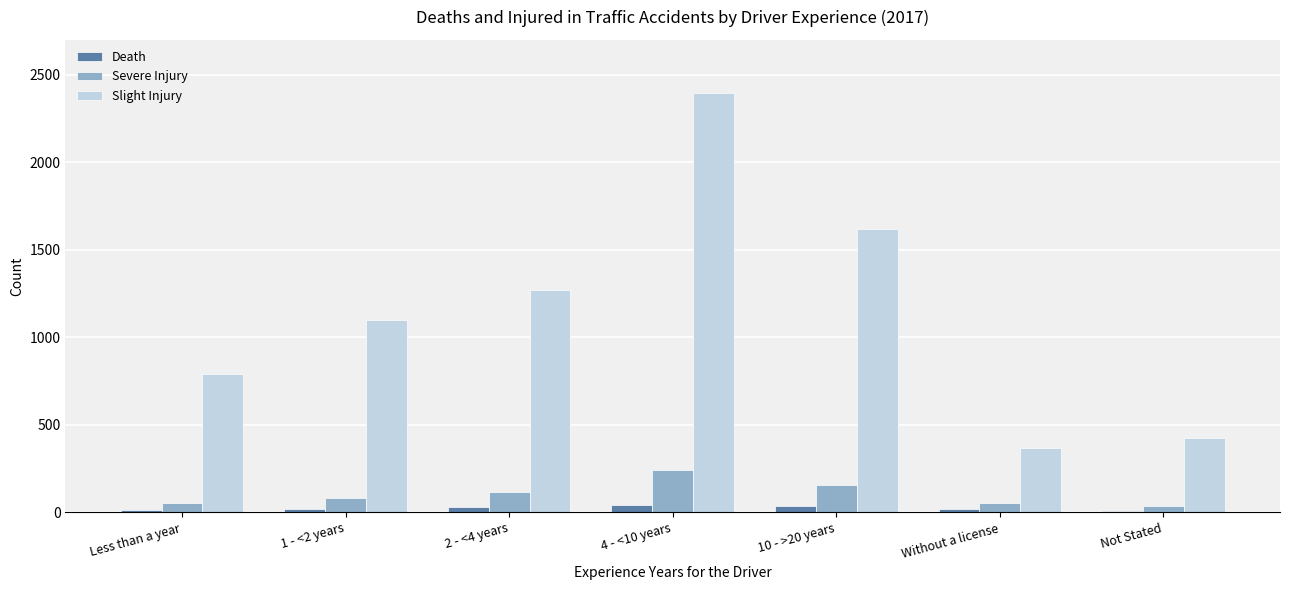

What is the greatest value displayed?

2397